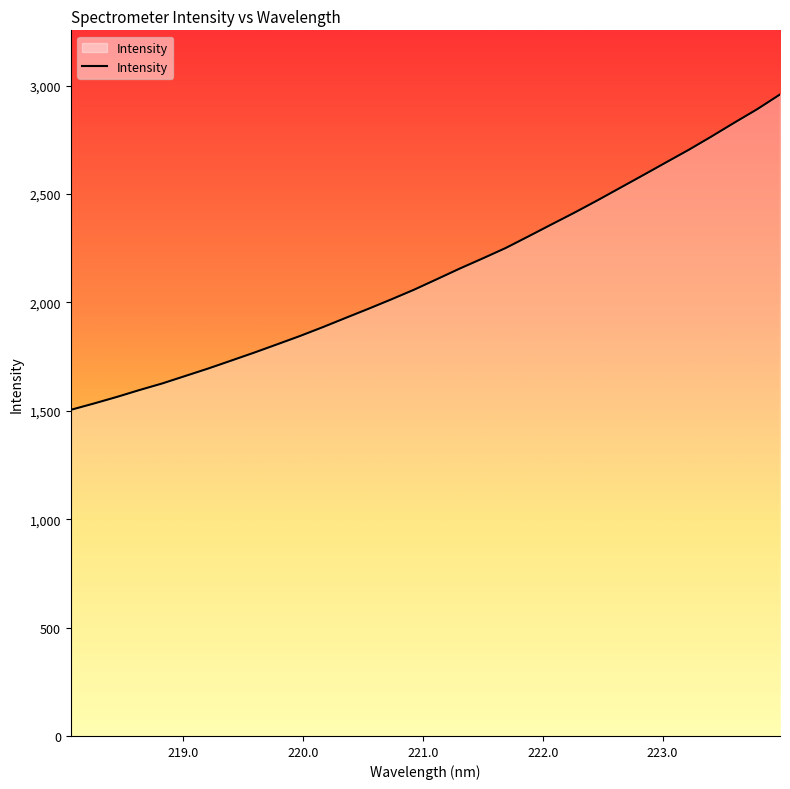

What is the smallest value displayed?

1504.5